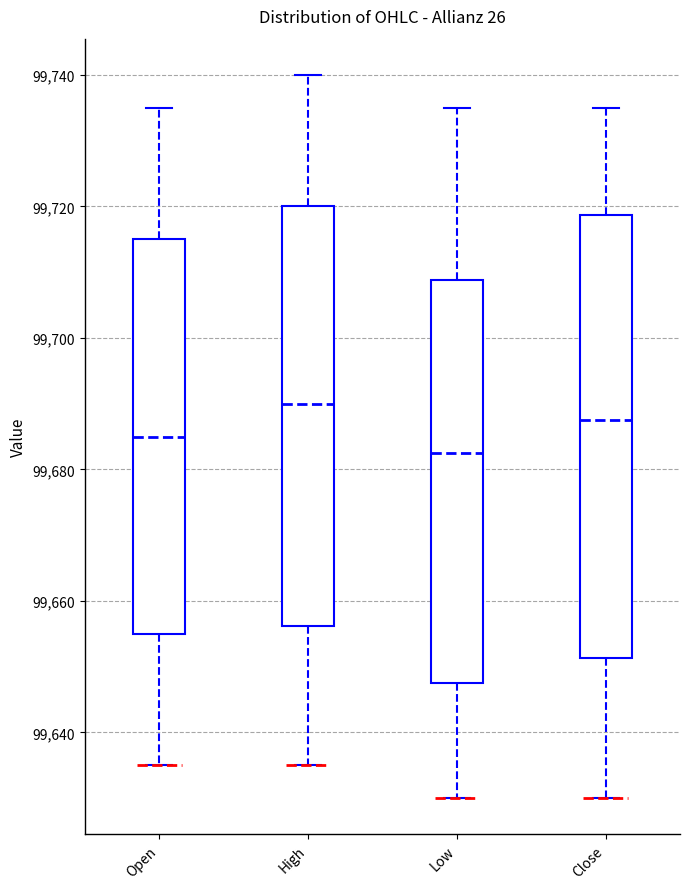

Which box has the lowest median line?

Low